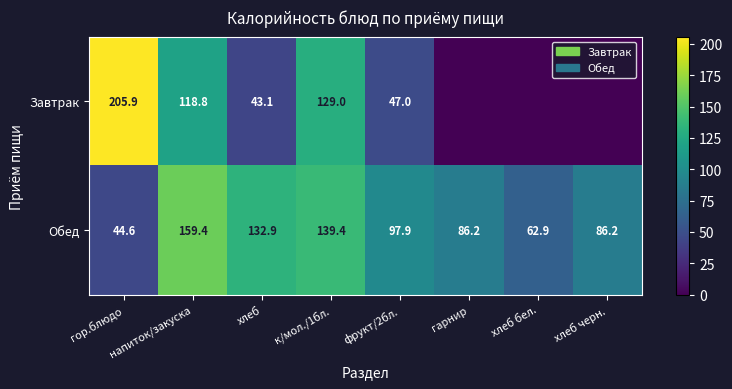

At which category does the chart reach its minimum across all series?

гарнир